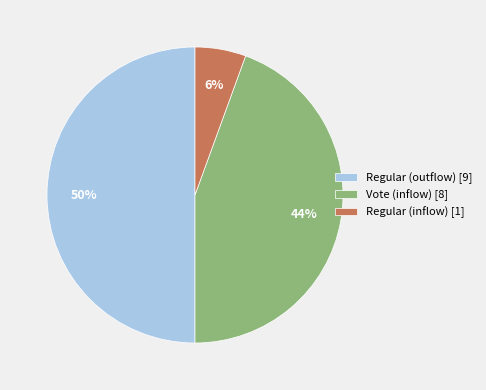

Does Regular (inflow) [1] account for over 50% of the chart?

No